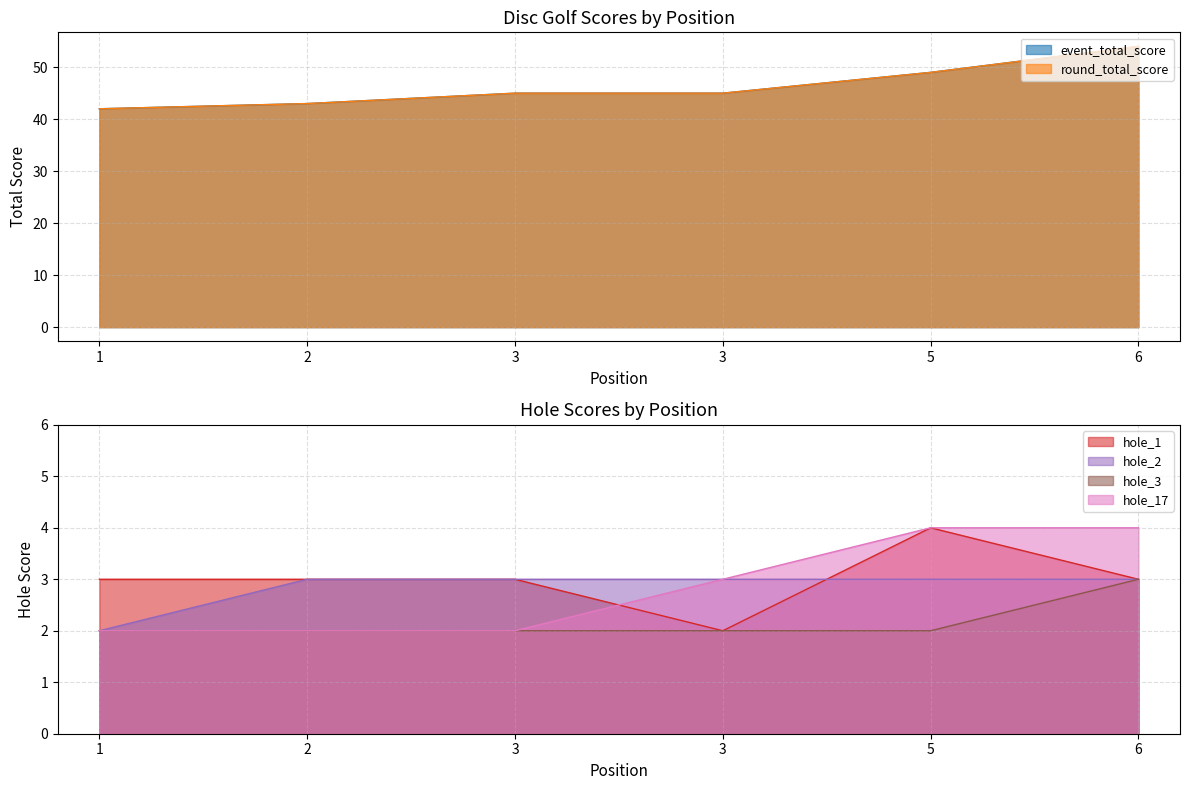

At 1, list the series in order from smallest to largest.

hole_2, hole_3, hole_17, hole_1, event_total_score, round_total_score